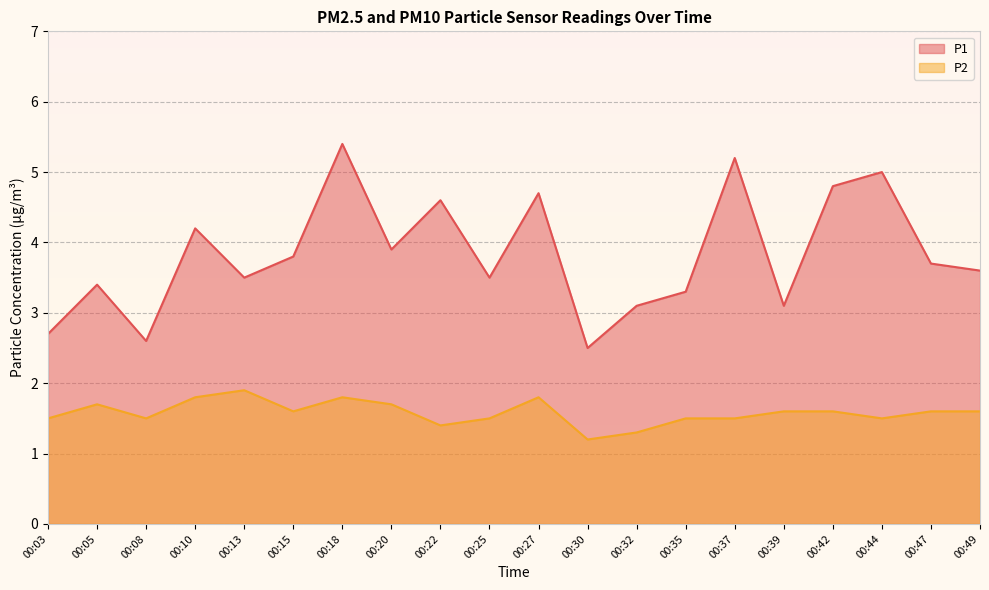

Rank the series at 00:05 from lowest to highest value.

P2, P1